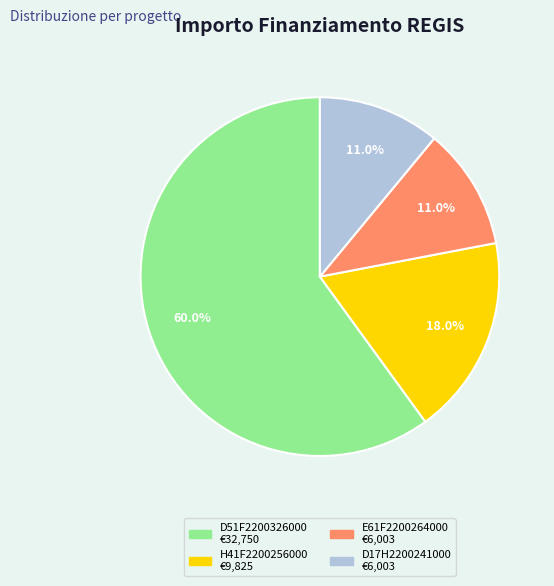

Is there a majority slice in this chart?

Yes